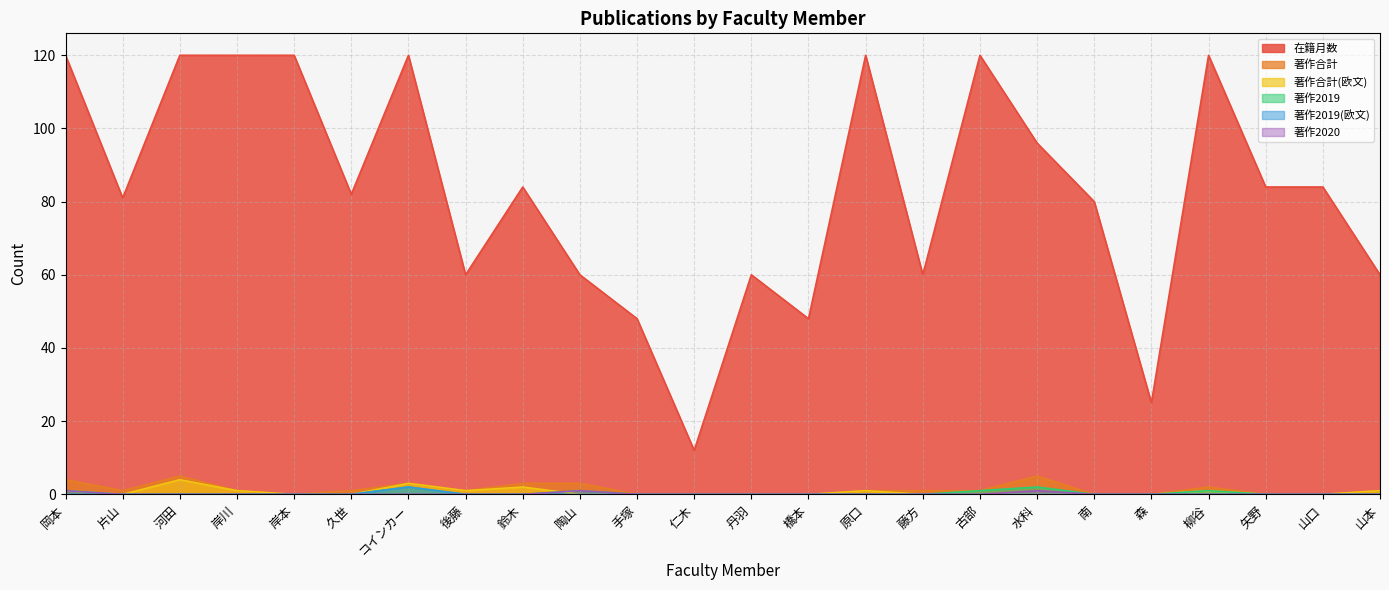

Which label corresponds to the largest value in the chart?

岡本